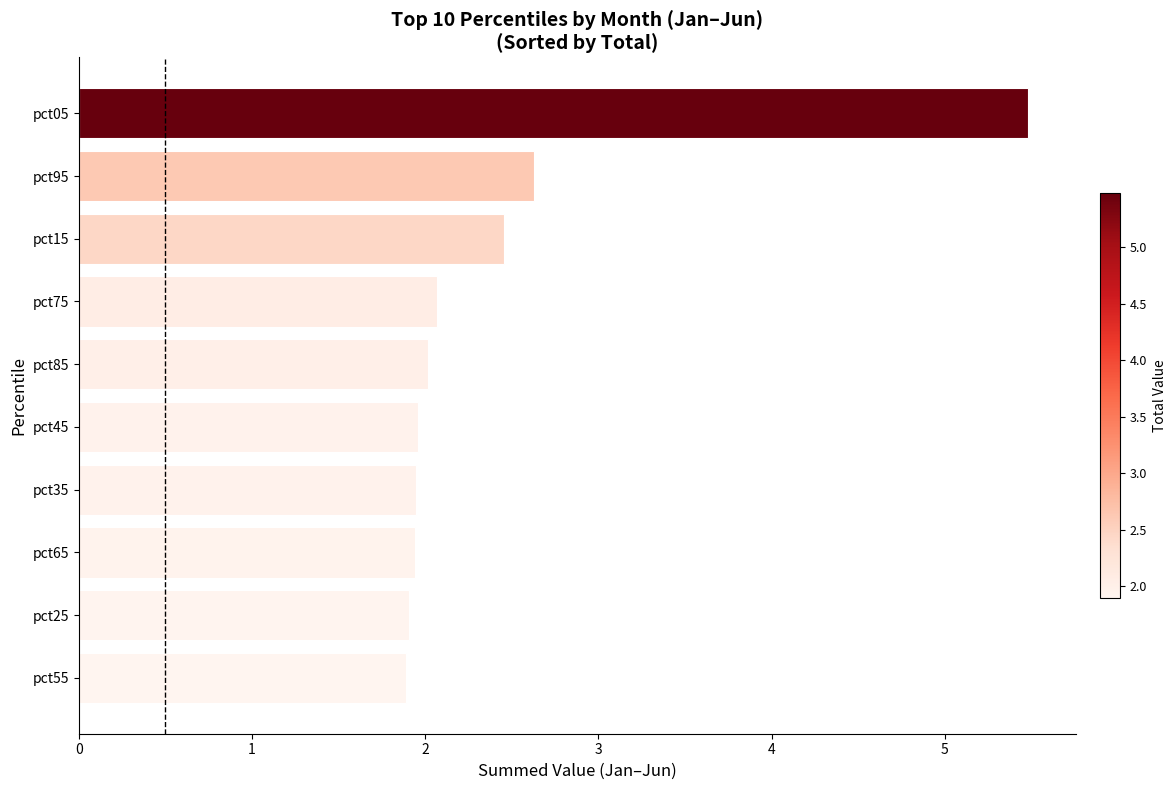

At which label is the value closest to 3?

pct95